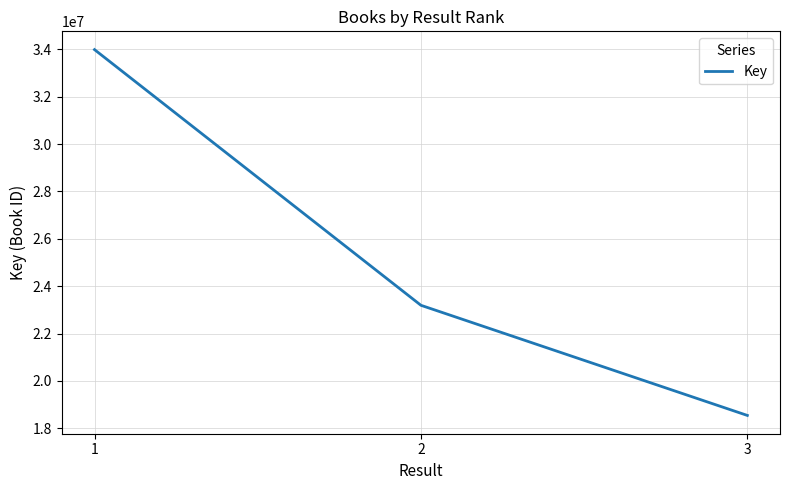

List the labels in order of value, largest first.

1, 2, 3